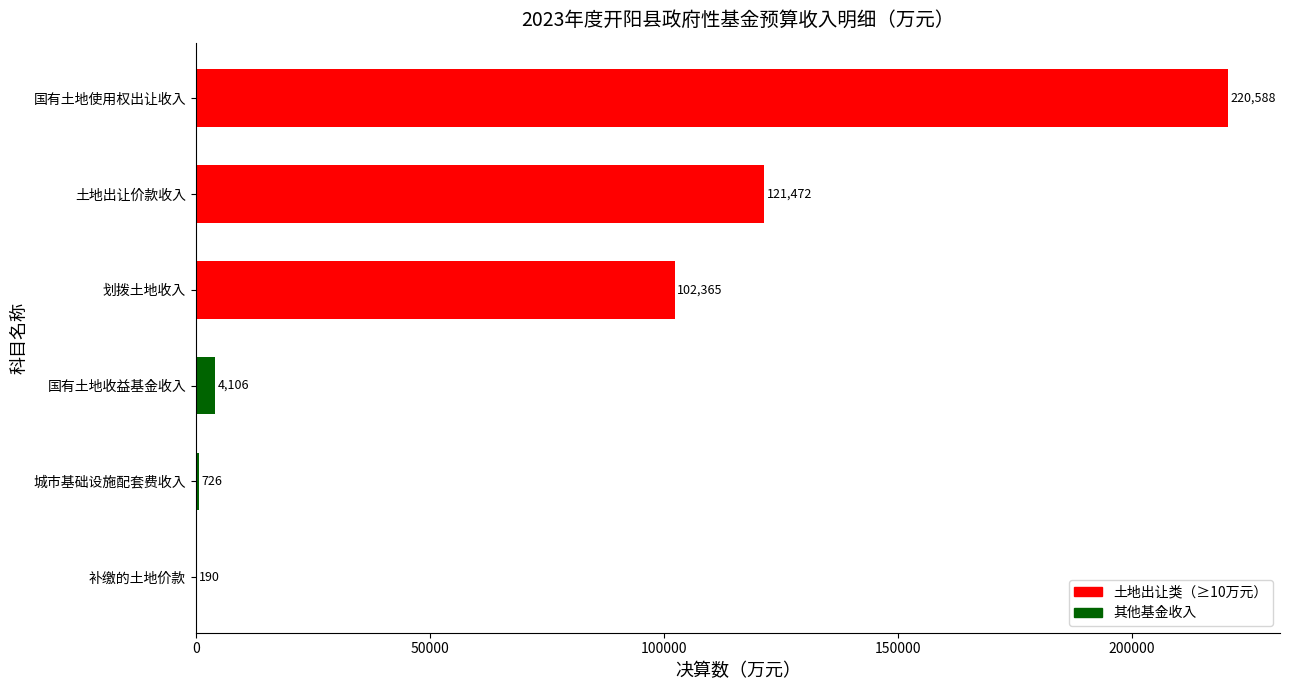

How many data points does each series have?

6